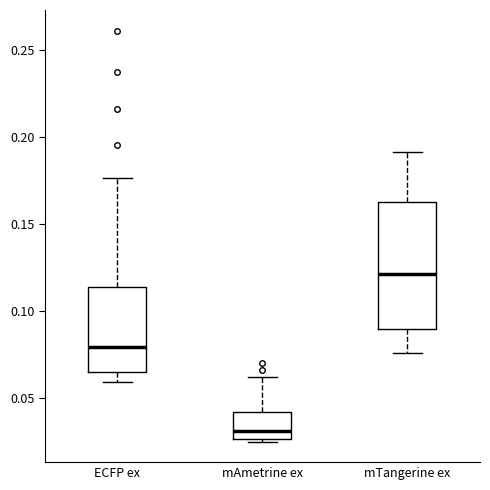

Reading left to right, read every box against the y-axis: the position of its median line, the range the box covers, and the ends of its whiskers. The values are not printed on the chart, so give them approximately, as read against the axis.

ECFP ex: median 0.080, box 0.065 to 0.115, whiskers 0.060 to 0.175
mAmetrine ex: median 0.030, box 0.025 to 0.040, whiskers 0.025 (just below the box's lower edge) to 0.060
mTangerine ex: median 0.120, box 0.090 to 0.165, whiskers 0.075 to 0.190